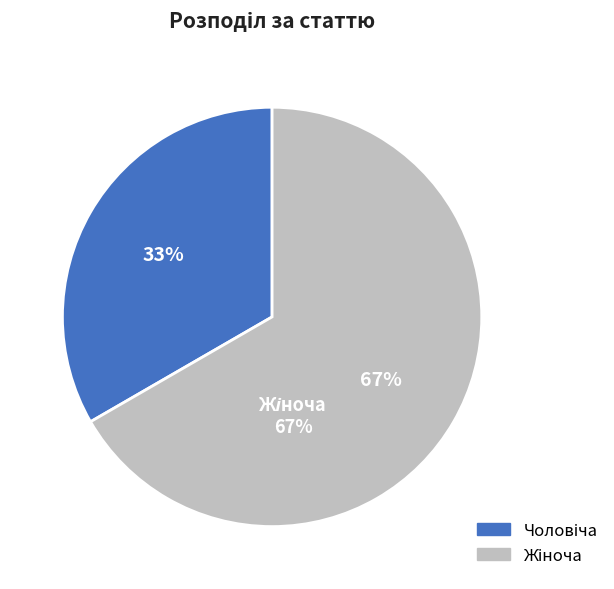

How many segments does this pie chart have?

2